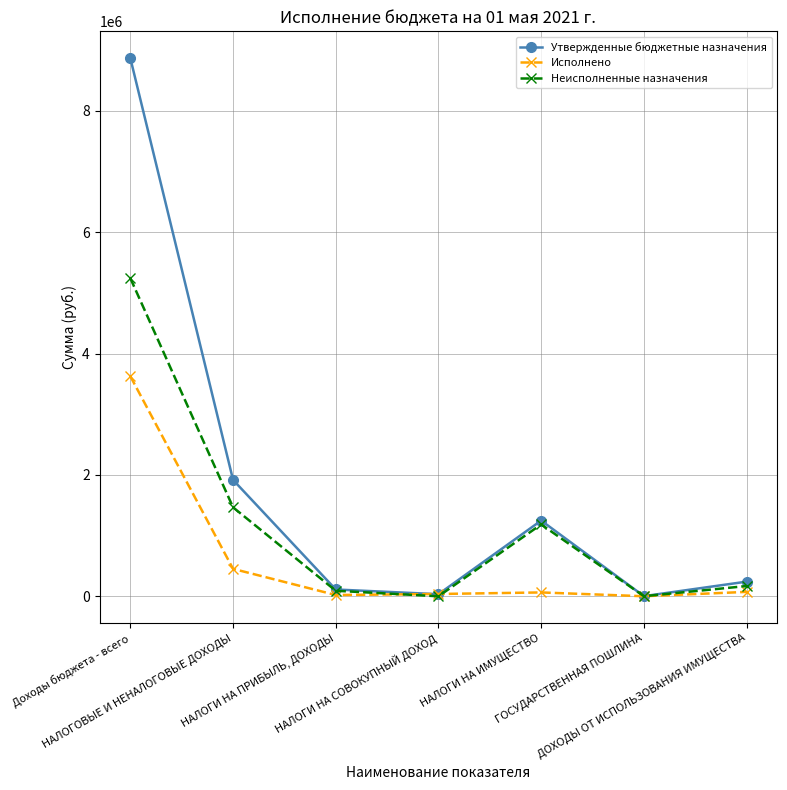

How many lines are shown in the chart?

3